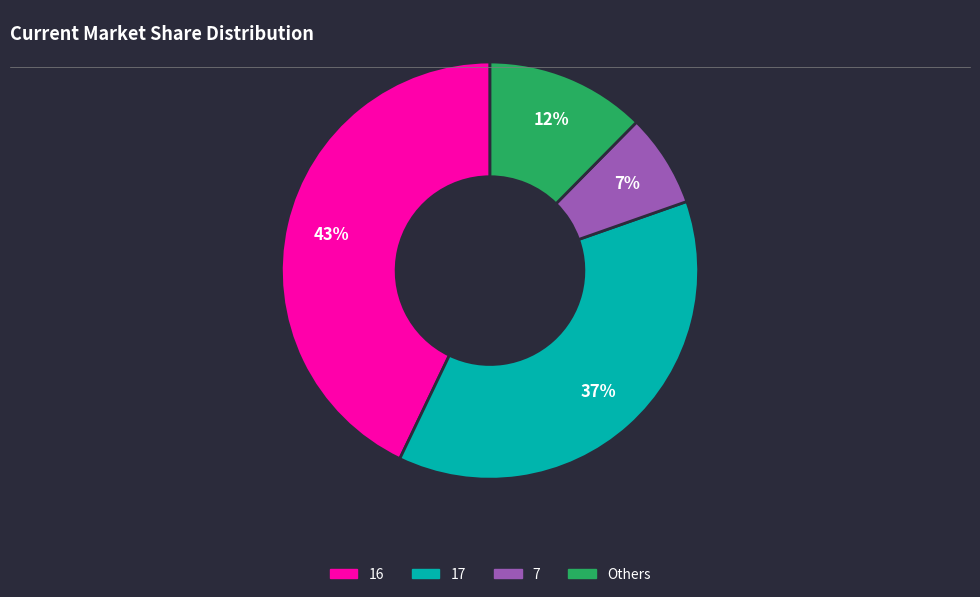

Is there any slice that represents more than half of the pie?

No